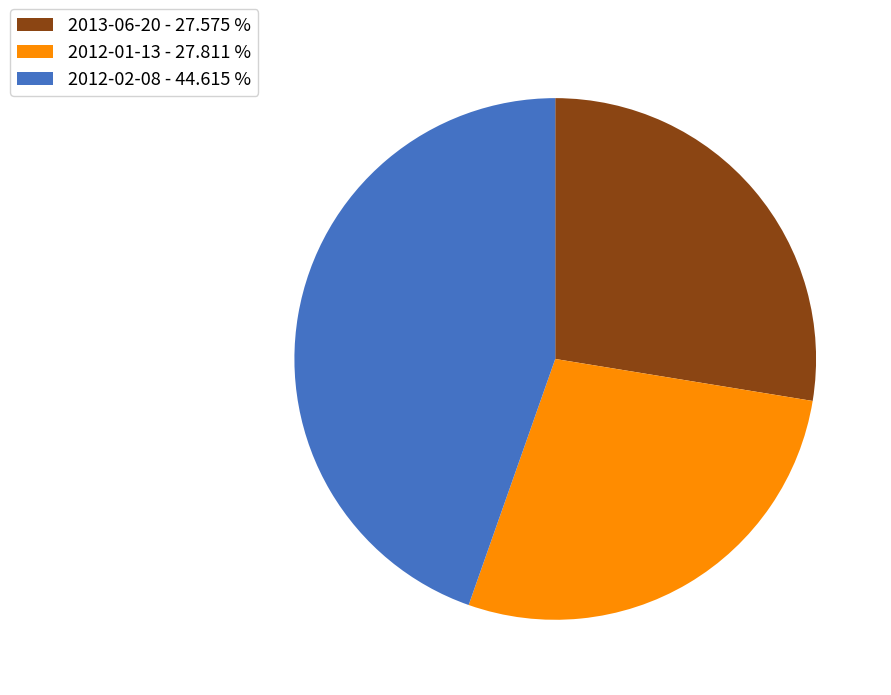

Approximately how many times larger is the value at 2013-06-20 - 27.575 % compared to 2012-01-13 - 27.811 %?

1.0